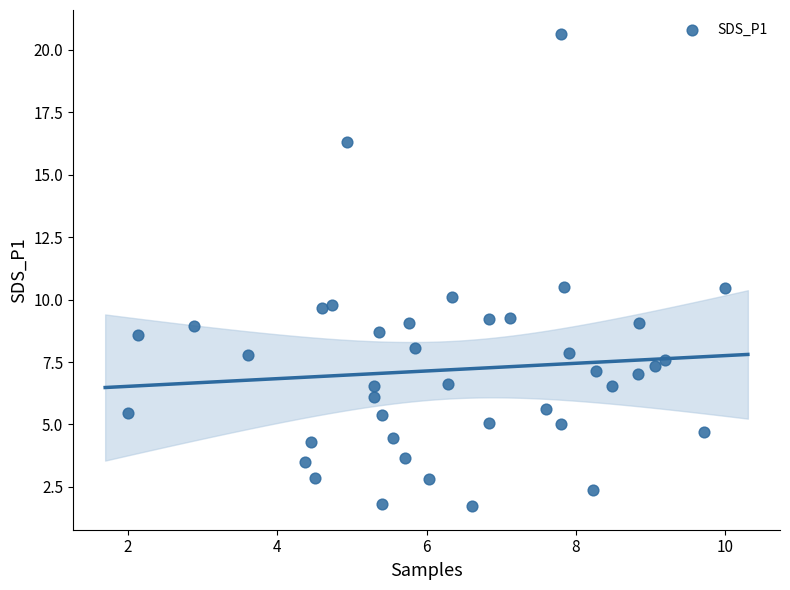

What is the range of X values (max minus min)?

8.0